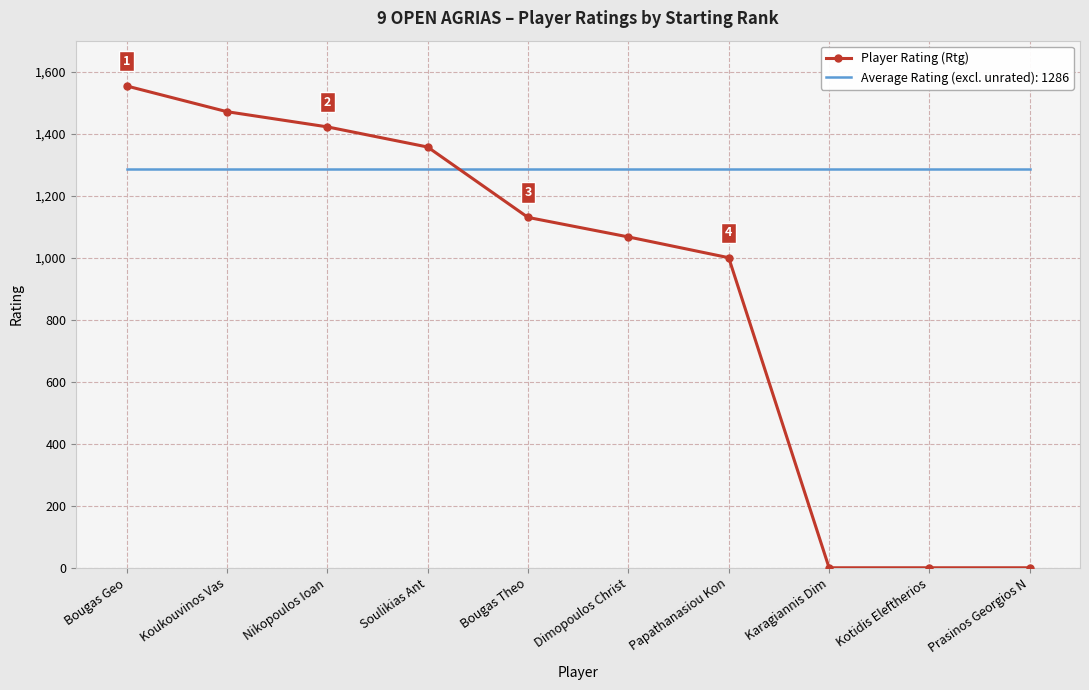

What is the highest value of the Player Rating (Rtg) series?

1554.0